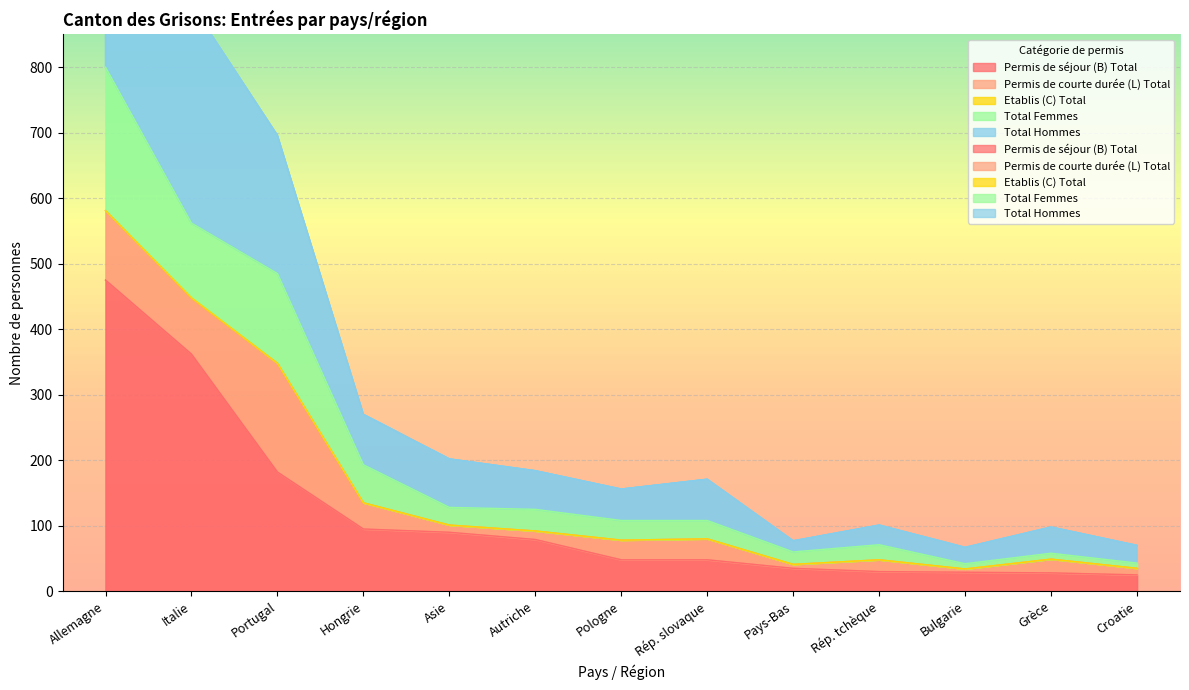

In Total Femmes, how many points are lower than both neighbors (excluding endpoints)?

2